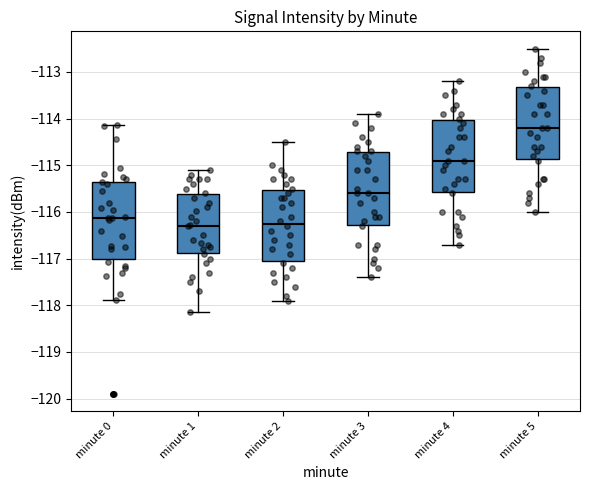

Where does the median line of the box for minute 2 sit on the y-axis? The values are not printed on the chart, so give them approximately, as read against the axis.

-116.2